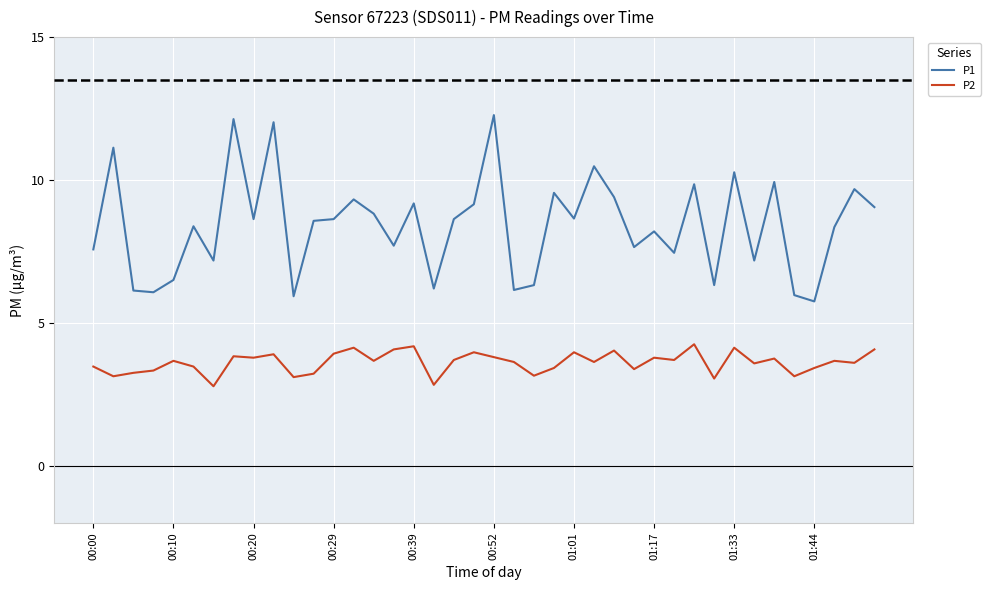

True or false: P2 and P1 intersect in this chart.

False